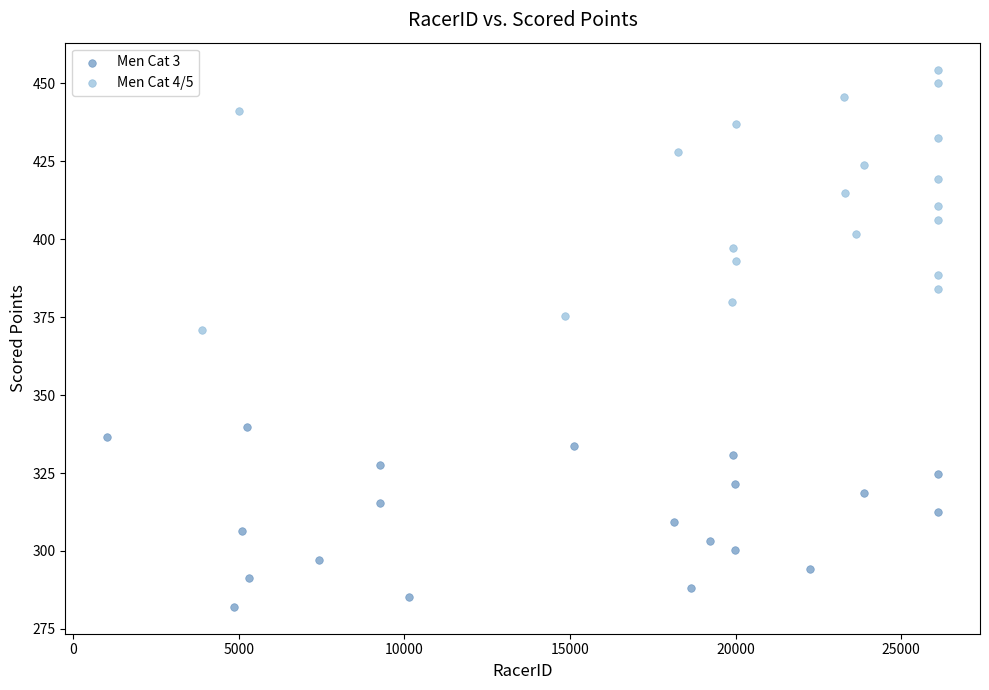

Which series contains the highest Y value?

Men Cat 4/5